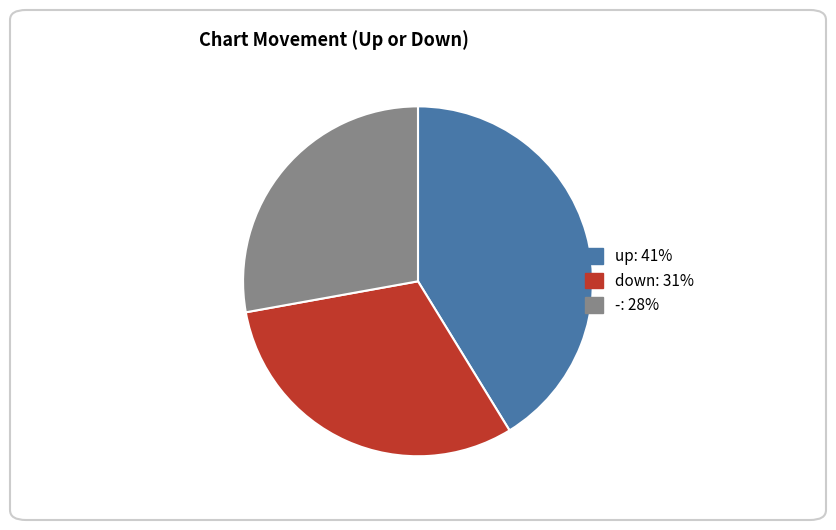

How many slices are in this pie chart?

3